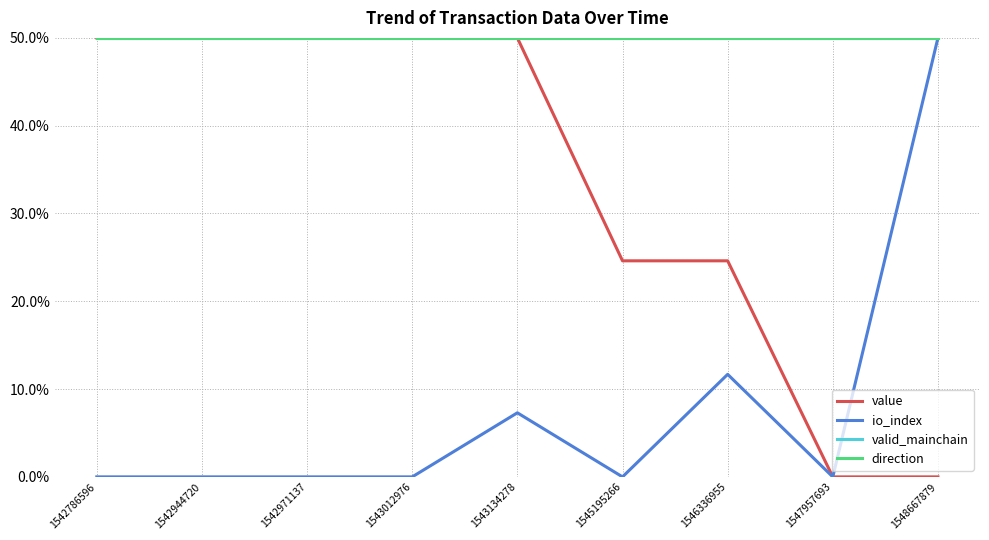

Rank the series at 1545195266 from highest to lowest value.

valid_mainchain, direction, value, io_index